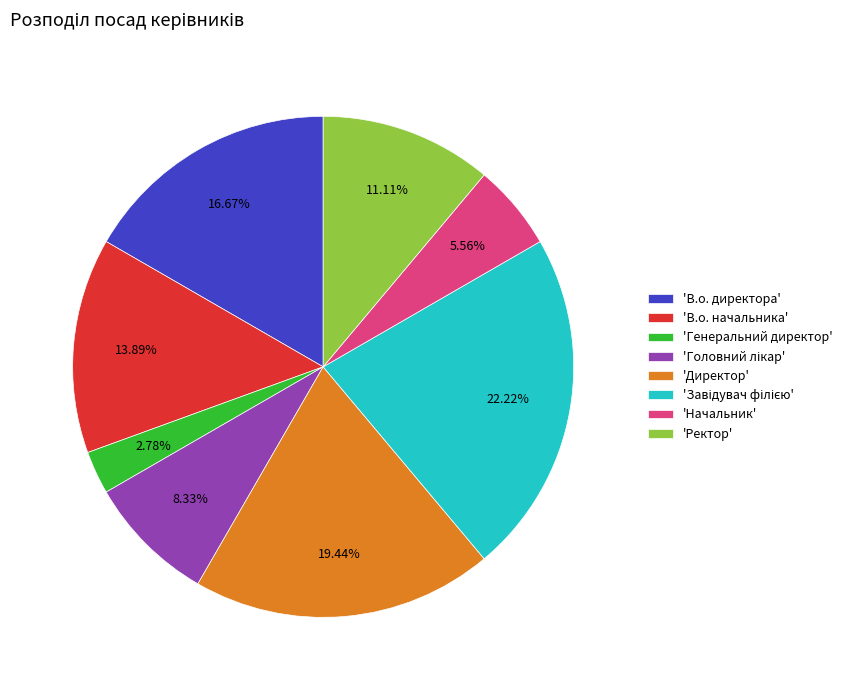

Combined, do 'Начальник' and 'Директор' account for over 50%?

No